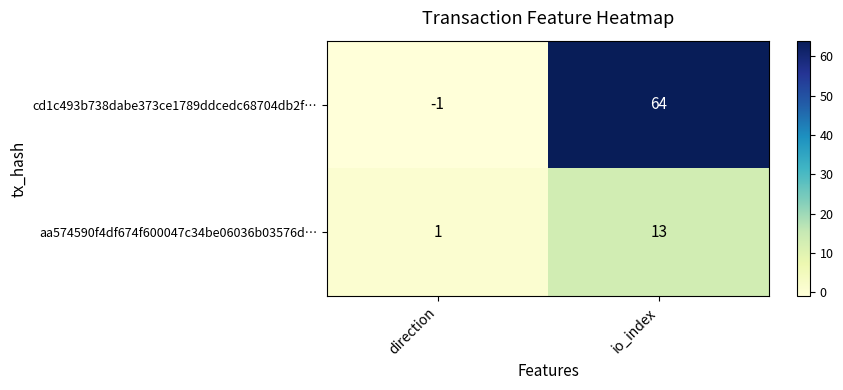

Between direction and io_index, which series saw the biggest shift?

cd1c493b738dabe373ce1789ddcedc68704db2f…